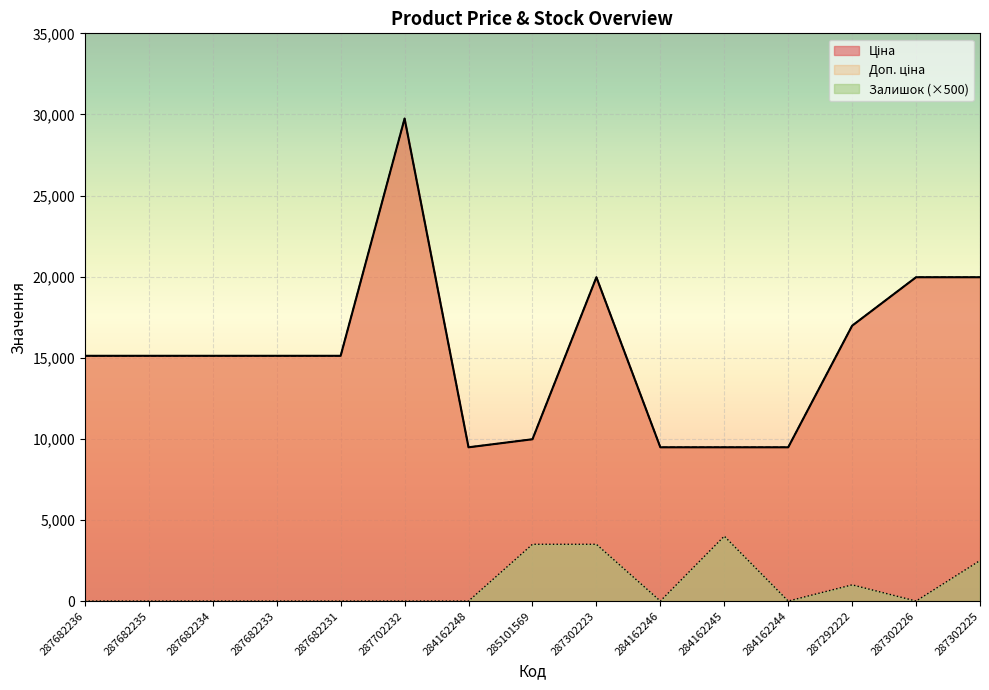

Where is the first local minimum for Ціна?

284162248